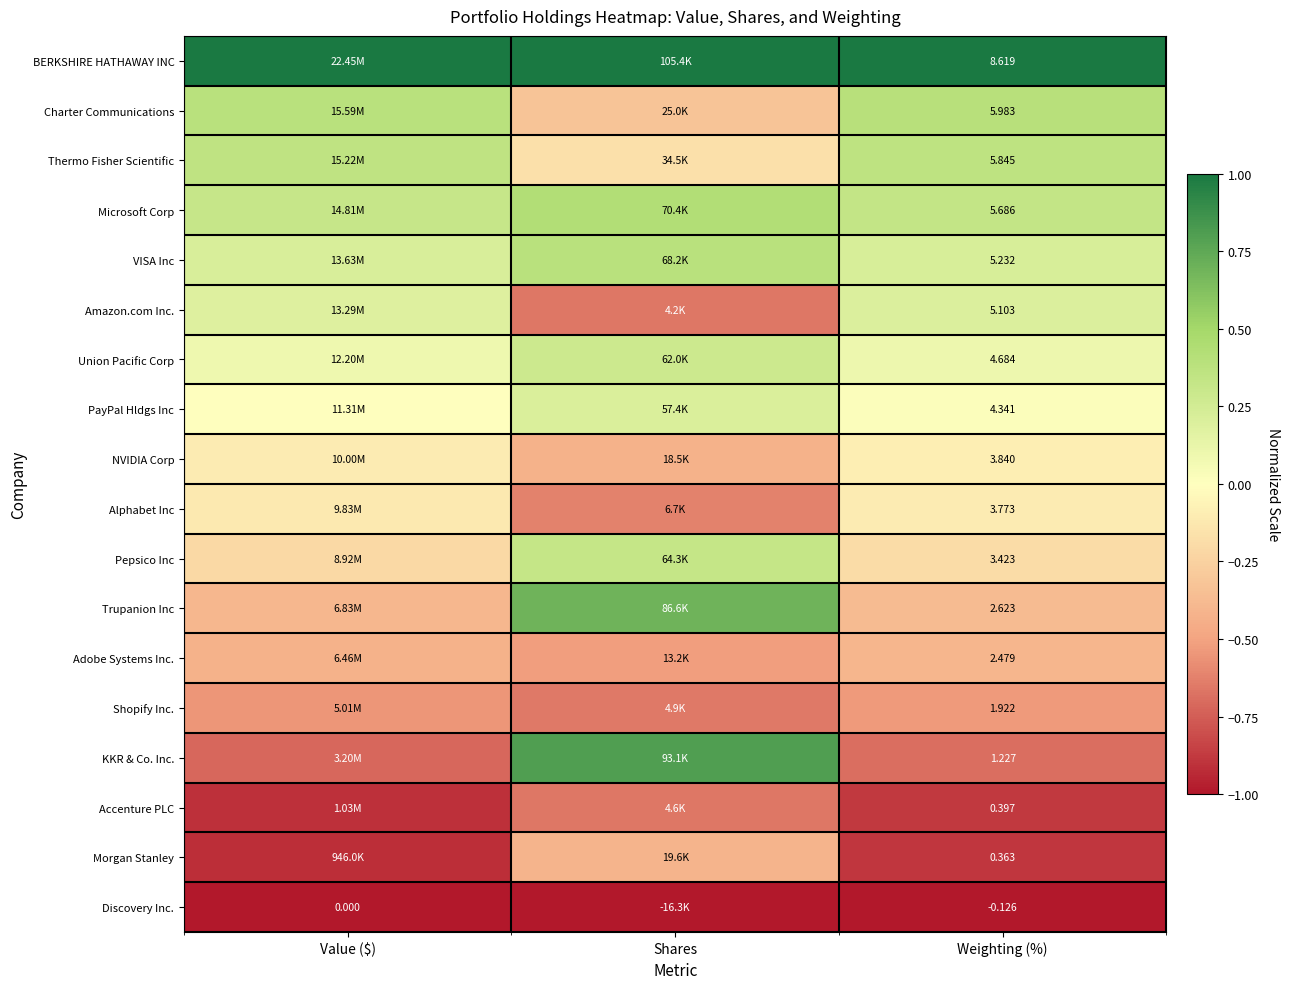

Rank the categories by Thermo Fisher Scientific value from highest to lowest.

Weighting (%), Value ($), Shares